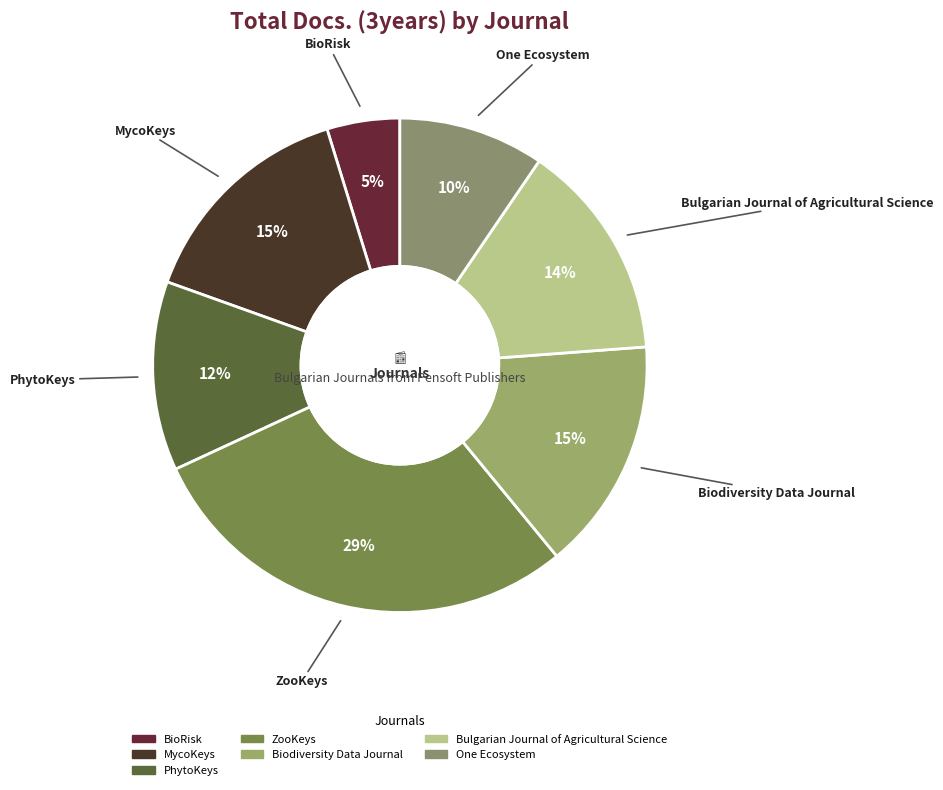

What percentage is the PhytoKeys slice, to the nearest percent?

12%